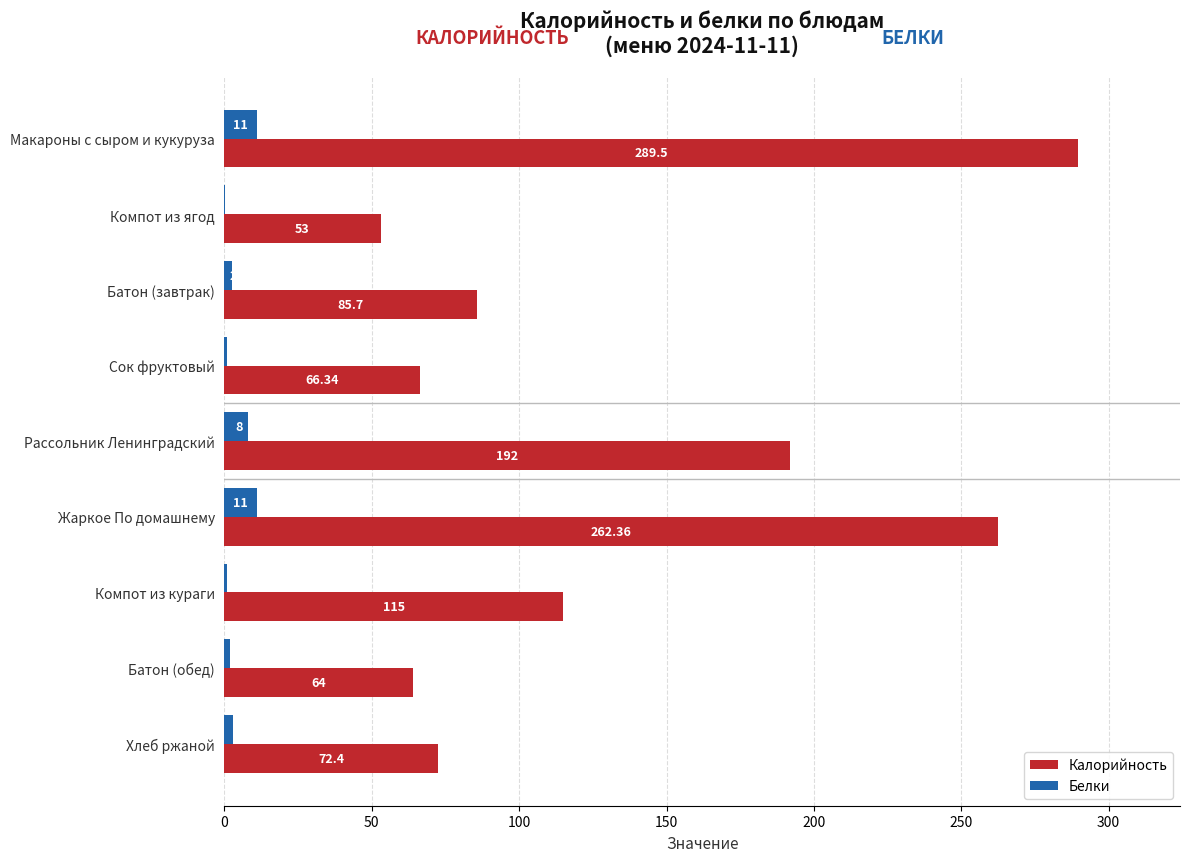

What is the sum of the Белки values at Хлеб ржаной and Жаркое По домашнему?

14.0